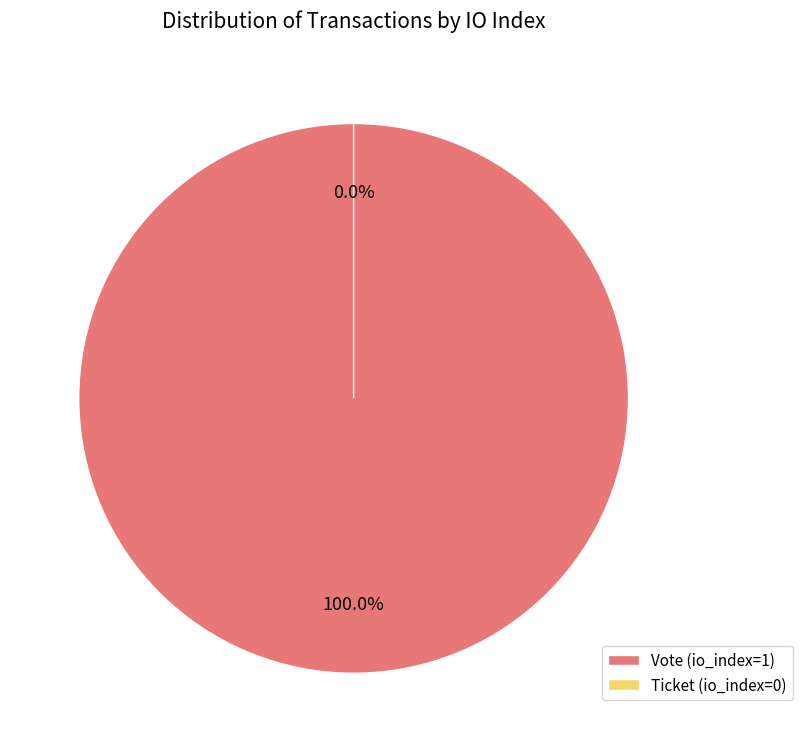

To the nearest percent, what percentage of the pie is Vote (io_index=1)?

100%